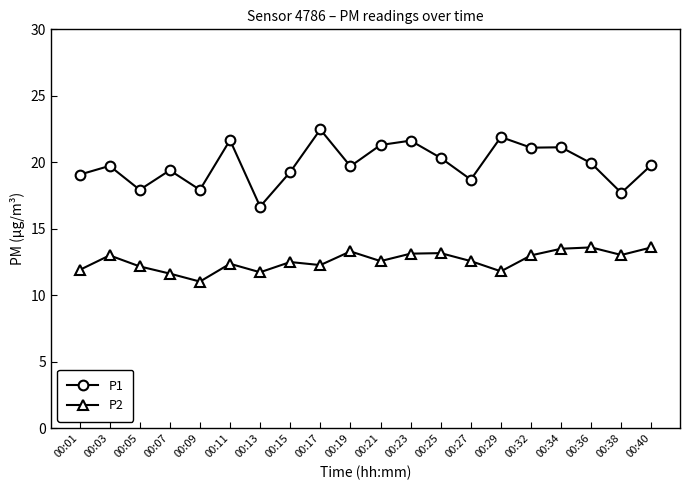

True or false: P1 and P2 cross at least once.

False